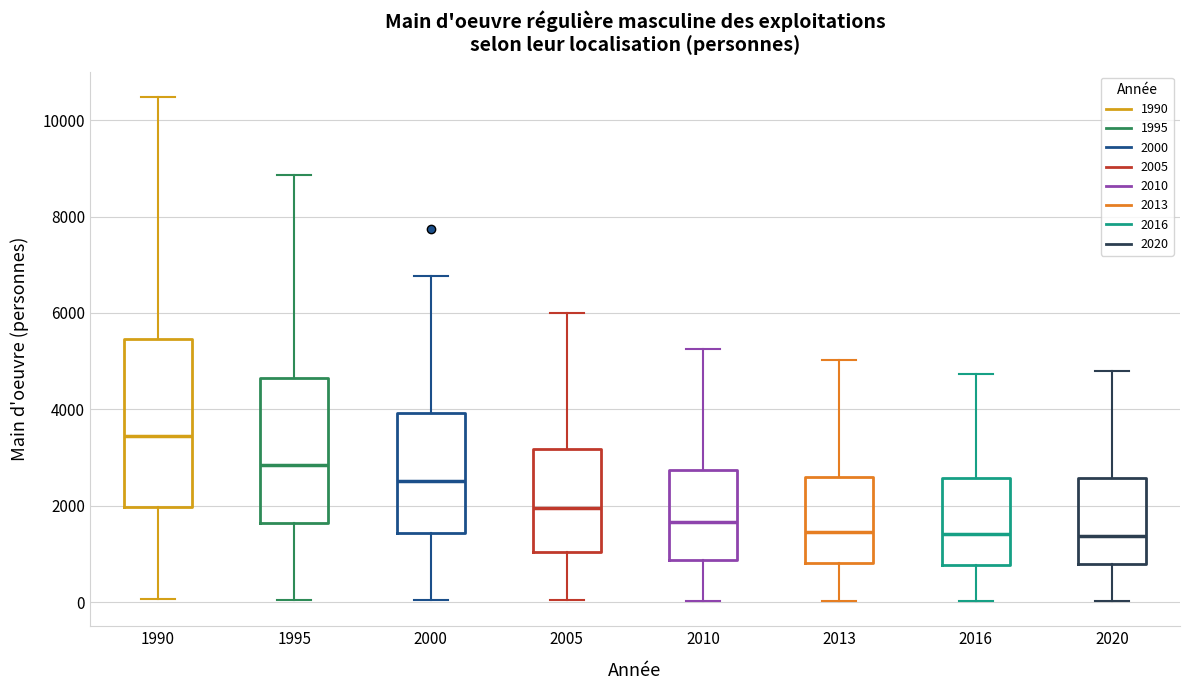

Which box's median line is the highest?

1990